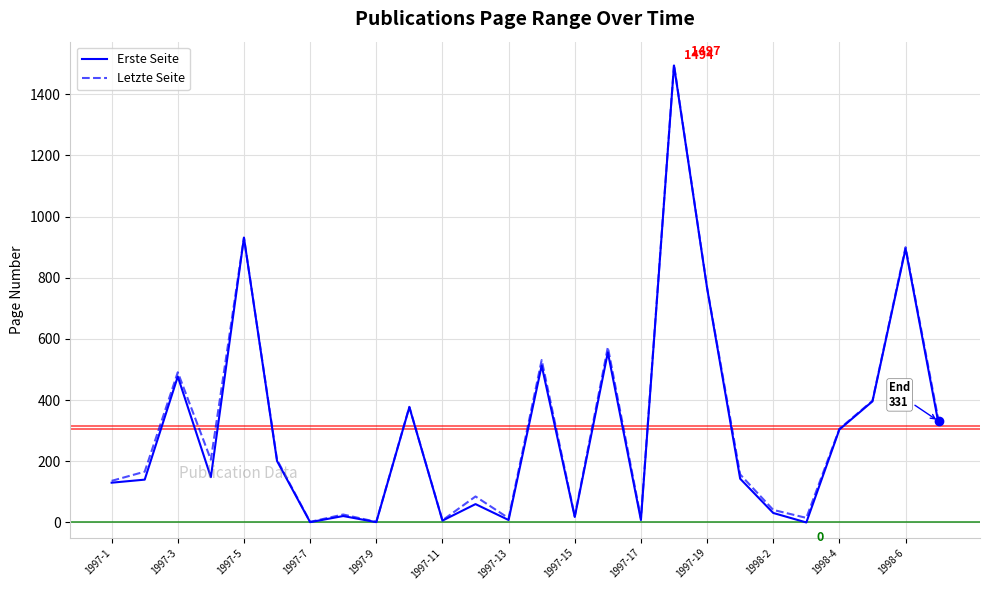

Is the value of Letzte Seite at 1998-4 greater than the value of Erste Seite at 1997-17?

Yes